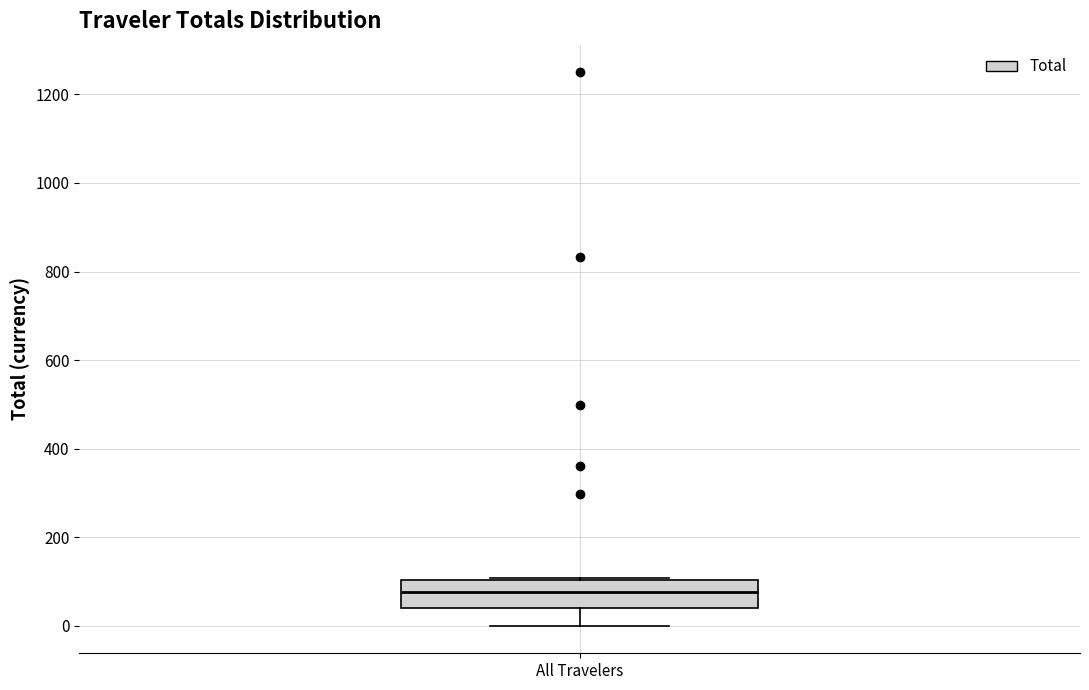

Where is the lower edge of the box for All Travelers on the y-axis? The values are not printed on the chart, so give them approximately, as read against the axis.

40